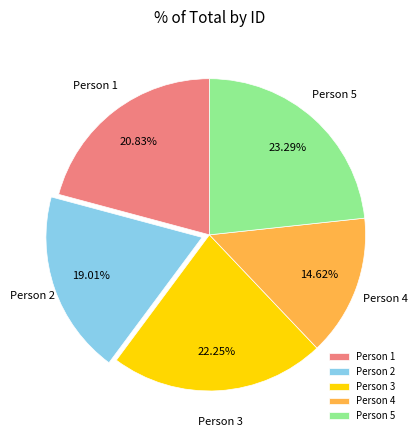

Rank the categories by value from highest to lowest.

Person 5, Person 3, Person 1, Person 2, Person 4